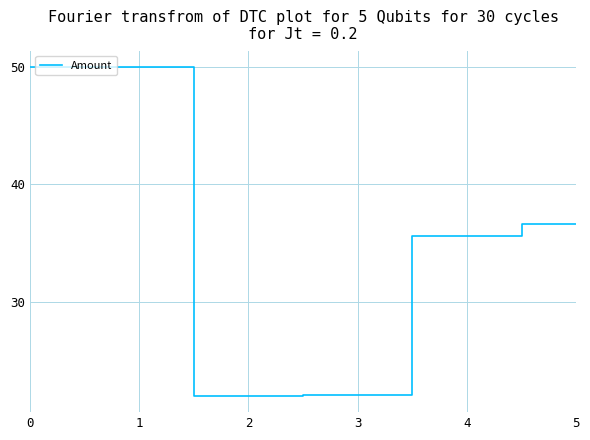

Reading left to right, transcribe all the data shown in this chart.

50.0	50.0	22.0	22.0	35.6	36.6